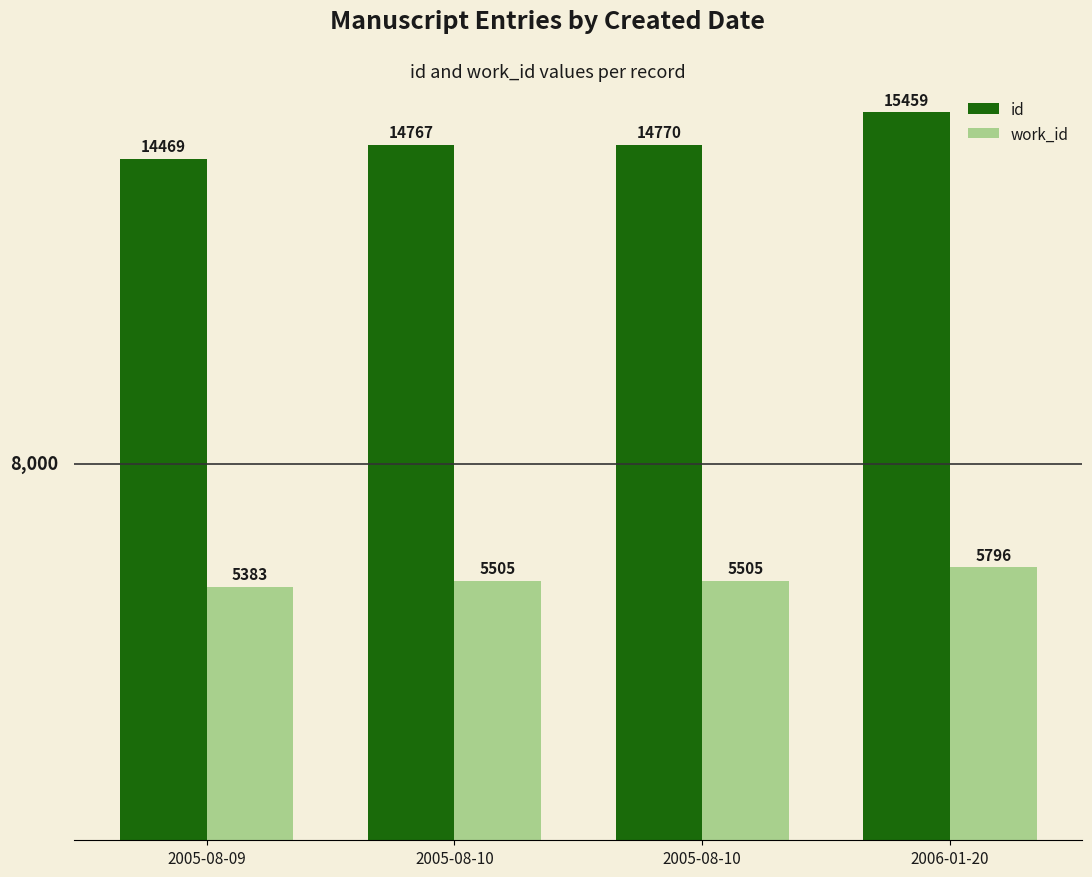

List the series in order of their overall mean, highest first.

id, work_id